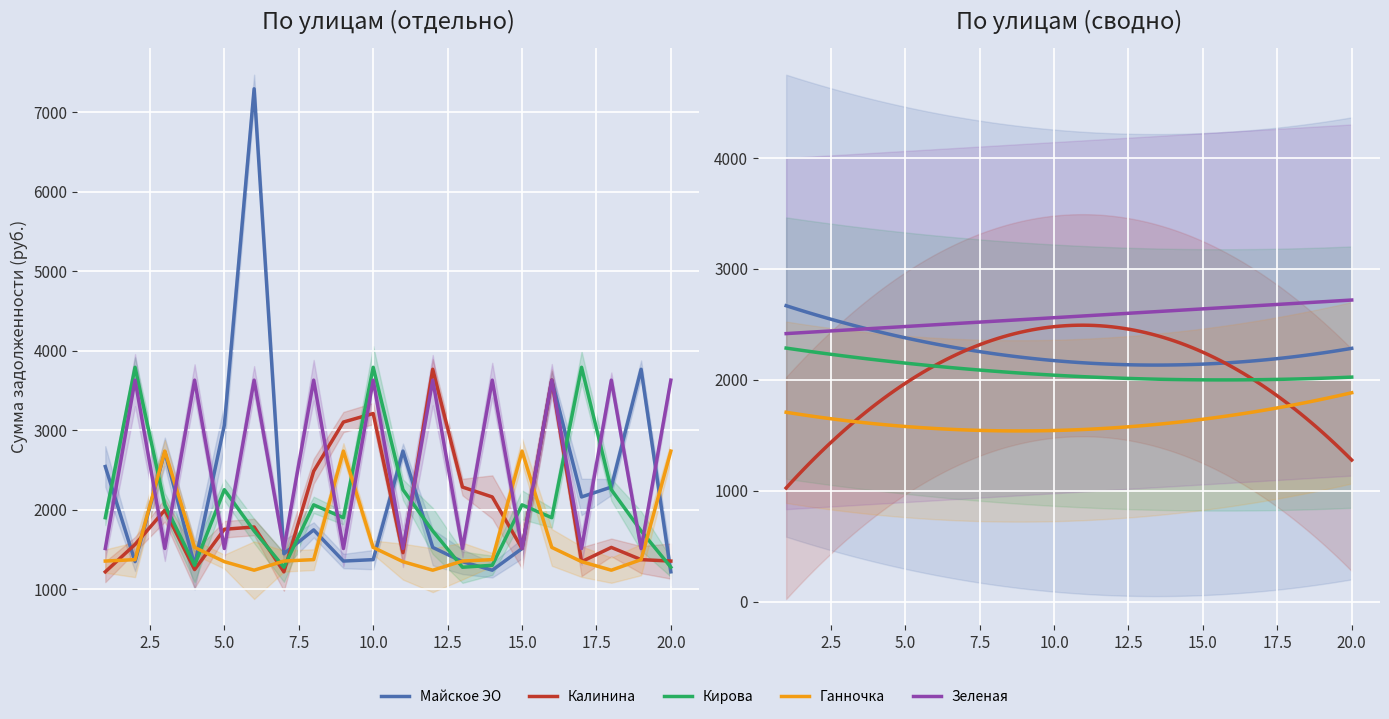

Reading right to left, transcribe all the data shown in this chart.

Майское ЭО: 20=1216.0	19=3764.1	18=2282.2	17=2158.0	16=3627.1	15=1509.3	14=1236.5	13=1343.9	12=1523.0	11=2734.8	10=1369.5	9=1351.4	8=1743.1	7=1443.4	6=7291.8	5=3061.3	4=1297.9	3=2726.7	2=1344.4	1=2540.4
Калинина: 20=1351.4	19=1369.5	18=1523.0	17=1343.9	16=3627.1	15=1509.3	14=2158.0	13=2282.2	12=3764.1	11=1456.7	10=3207.2	9=3100.1	8=2481.7	7=1216.0	6=1780.3	5=1751.3	4=1244.5	3=1992.0	2=1560.4	1=1216.0
Кирова: 20=1273.8	19=1730.5	18=2249.3	17=3788.9	16=1896.5	15=2058.4	14=1298.5	13=1273.8	12=1730.5	11=2249.3	10=3788.9	9=1896.5	8=2058.4	7=1273.8	6=1730.5	5=2249.3	4=1298.5	3=2058.4	2=3788.9	1=1896.5
Ганночка: 20=2734.8	19=1369.5	18=1236.5	17=1343.9	16=1523.0	15=2734.8	14=1369.5	13=1351.4	12=1236.5	11=1343.9	10=1523.0	9=2734.8	8=1369.5	7=1351.4	6=1236.5	5=1343.9	4=1523.0	3=2734.8	2=1369.5	1=1351.4
Зеленая: 20=3627.1	19=1509.3	18=3627.1	17=1509.3	16=3627.1	15=1509.3	14=3627.1	13=1509.3	12=3627.1	11=1509.3	10=3627.1	9=1509.3	8=3627.1	7=1509.3	6=3627.1	5=1509.3	4=3627.1	3=1509.3	2=3627.1	1=1509.3